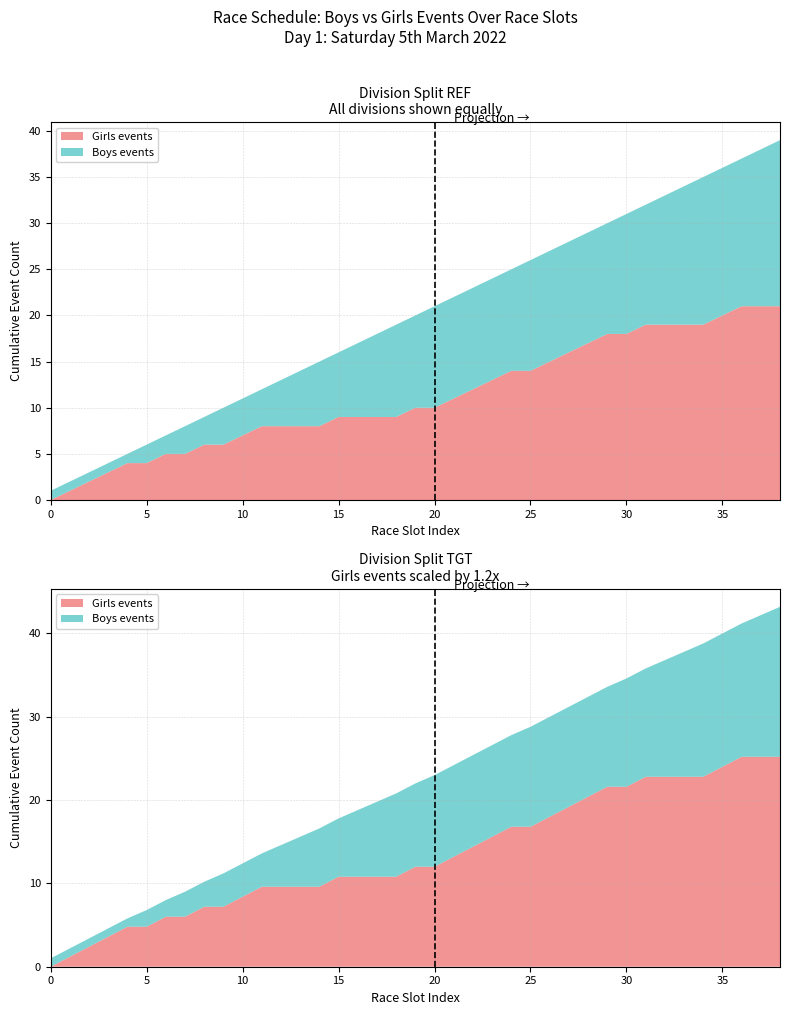

Reading left to right, extract all data points from this chart.

Boys events: 1	0	0	0	0	1	0	1	0	1	0	0	1	1	1	0	1	1	1	0	1	0	0	0	0	1	0	0	0	0	1	0	1	1	1	0	0	1	1
Girls events: 0	1	1	1	1	0	1	0	1	0	1	1	0	0	0	1	0	0	0	1	0	1	1	1	1	0	1	1	1	1	0	1	0	0	0	1	1	0	0